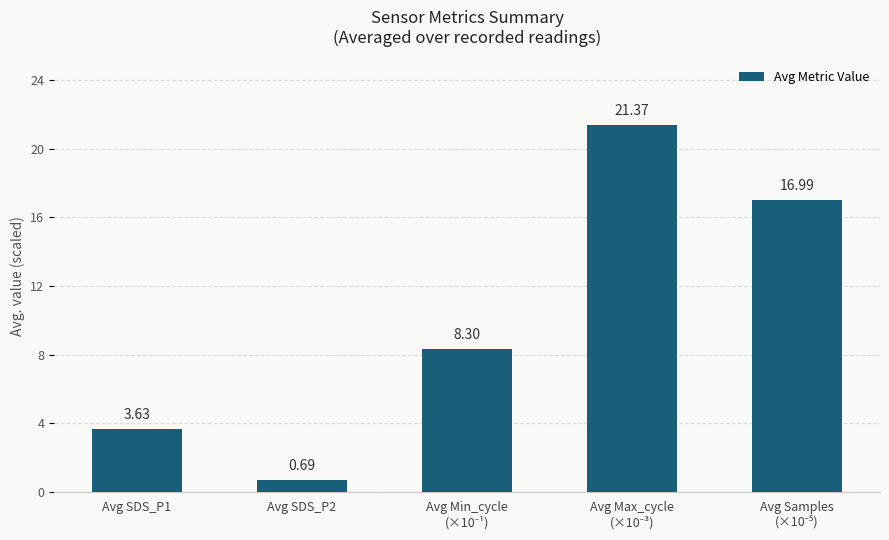

How many categories are shown in the chart?

5